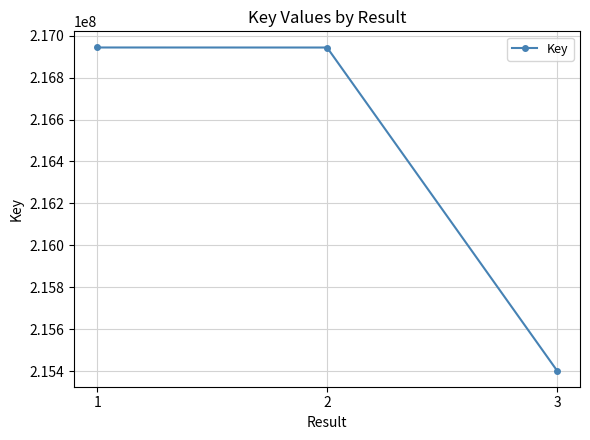

What is the sum of all values?

649290170